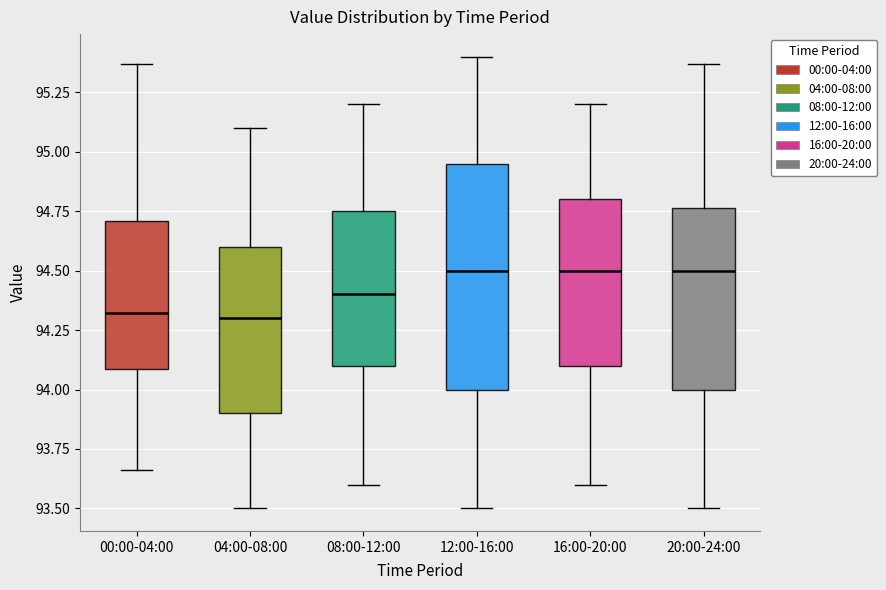

Reading left to right, read every box against the y-axis: the position of its median line, the range the box covers, and the ends of its whiskers. The values are not printed on the chart, so give them approximately, as read against the axis.

00:00-04:00: median 94.30, box 94.10 to 94.70, whiskers 93.65 to 95.35
04:00-08:00: median 94.30, box 93.90 to 94.60, whiskers 93.50 to 95.10
08:00-12:00: median 94.40, box 94.10 to 94.75, whiskers 93.60 to 95.20
12:00-16:00: median 94.50, box 94.00 to 94.95, whiskers 93.50 to 95.40
16:00-20:00: median 94.50, box 94.10 to 94.80, whiskers 93.60 to 95.20
20:00-24:00: median 94.50, box 94.00 to 94.75, whiskers 93.50 to 95.35